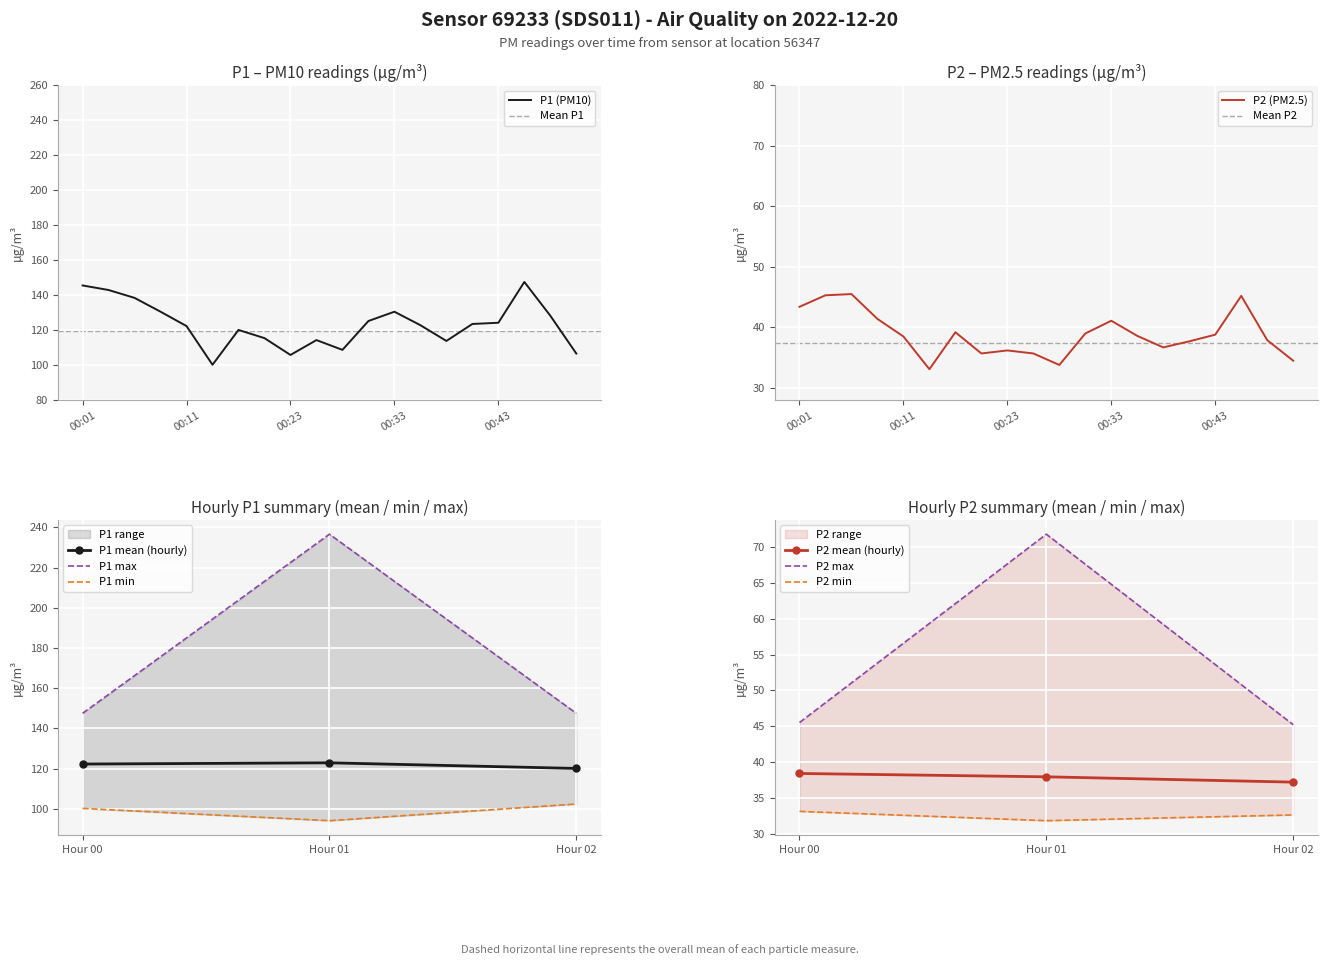

Reading left to right, extract all data points from this chart.

P1: 00:01=145.5	00:03=142.9	00:06=138.4	00:08=130.5	00:11=122.3	00:13=100.2	00:18=120.1	00:21=115.4	00:23=105.8	00:26=114.3	00:28=108.7	00:31=125.2	00:33=130.5	00:36=122.8	00:38=113.8	00:41=123.5	00:43=124.2	00:46=147.5	00:48=128.2	00:51=106.6
P2: 00:01=43.4	00:03=45.3	00:06=45.5	00:08=41.4	00:11=38.5	00:13=33.1	00:18=39.2	00:21=35.7	00:23=36.2	00:26=35.7	00:28=33.8	00:31=39.0	00:33=41.1	00:36=38.6	00:38=36.7	00:41=37.7	00:43=38.8	00:46=45.2	00:48=37.9	00:51=34.5